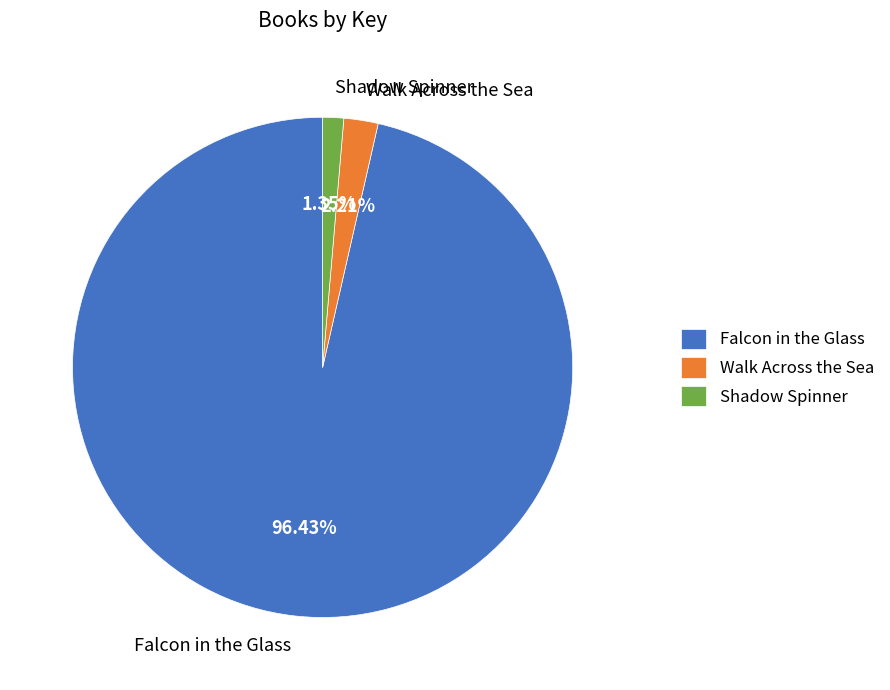

To the nearest percent, what percentage of the pie is Walk Across the Sea?

2%